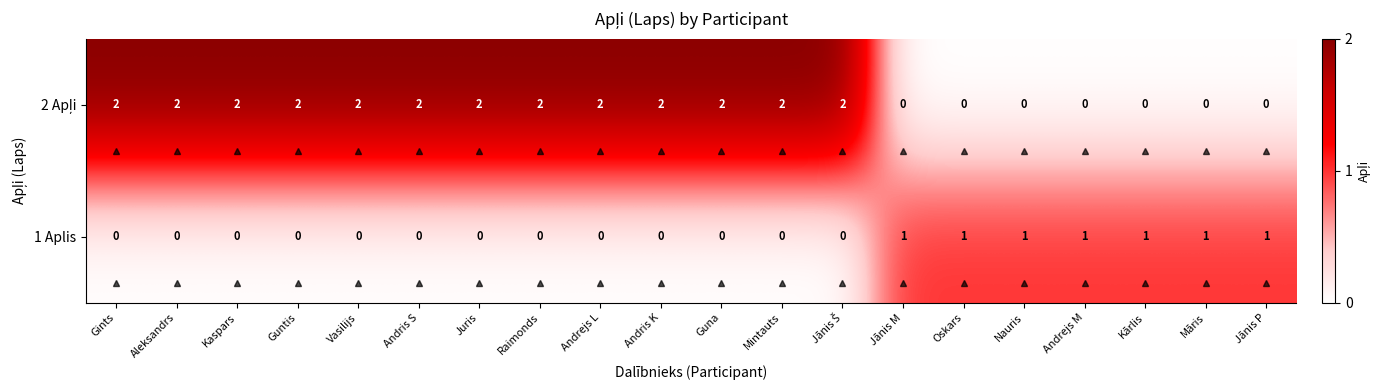

Count the 1 Aplis values in the range 0 to 1.

20